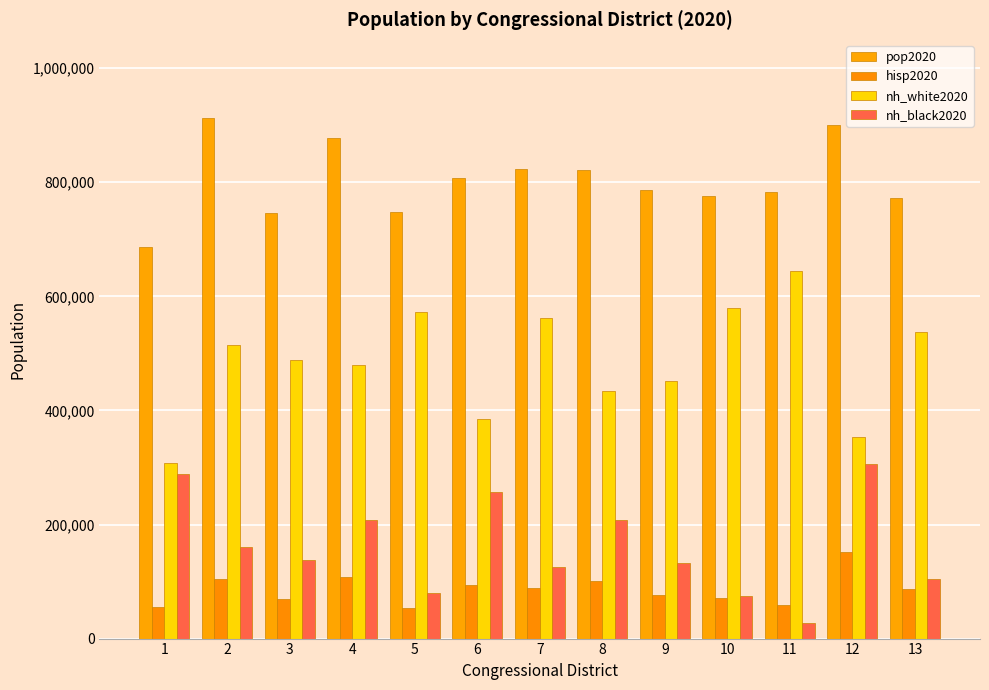

Between 7 and 8, which series saw the biggest shift?

nh_white2020